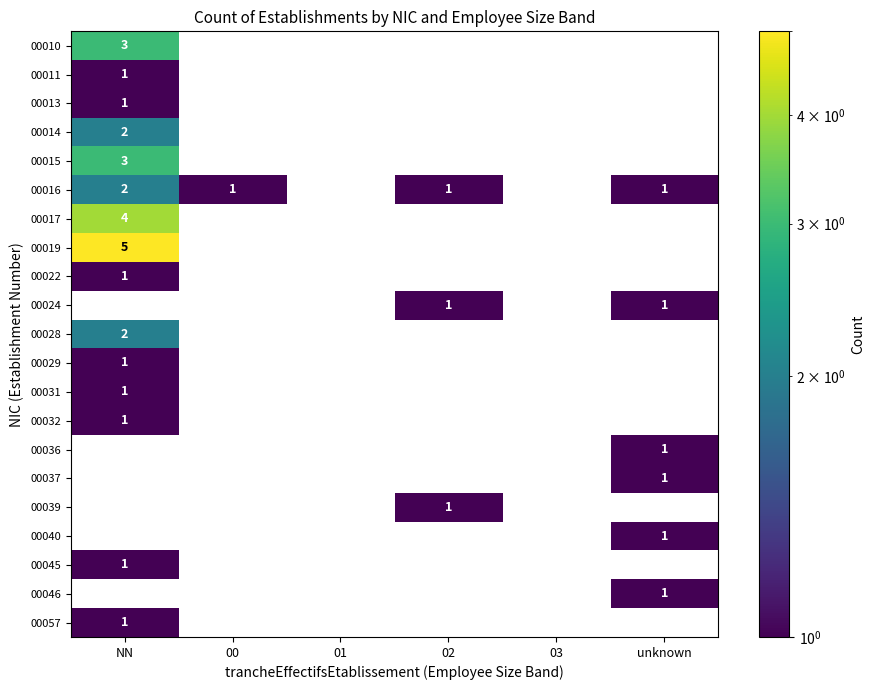

Count the number of categories in the chart.

6